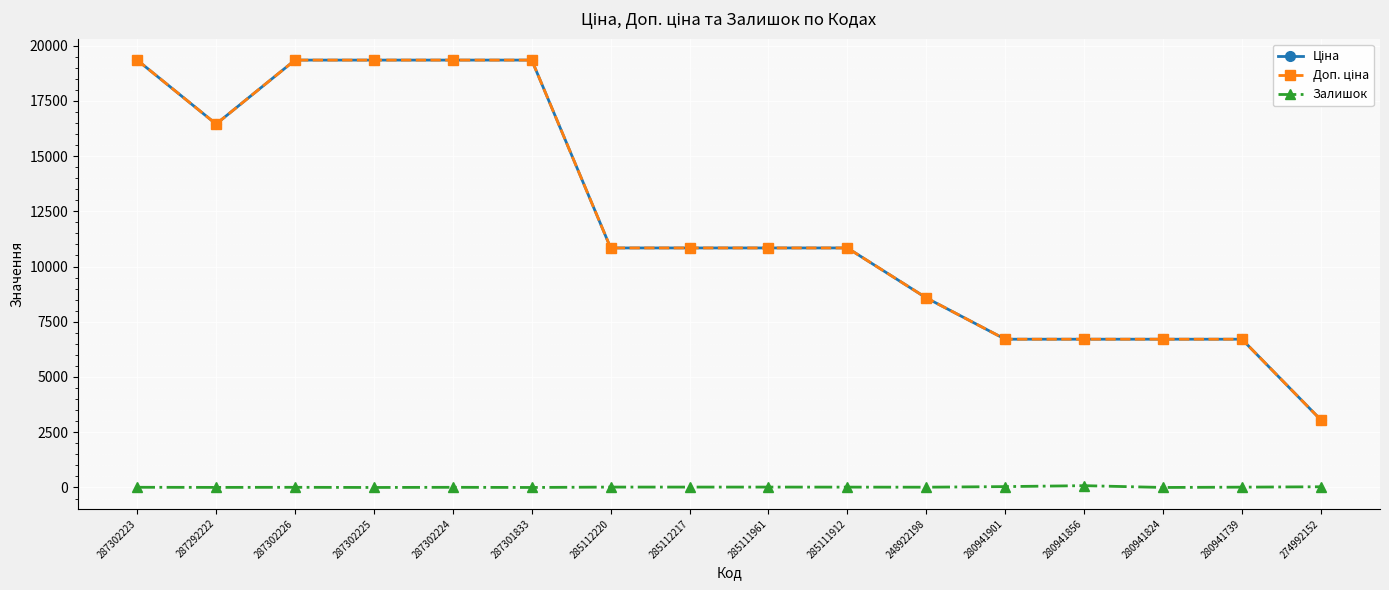

At how many categories does at least one series exceed 13446?

6